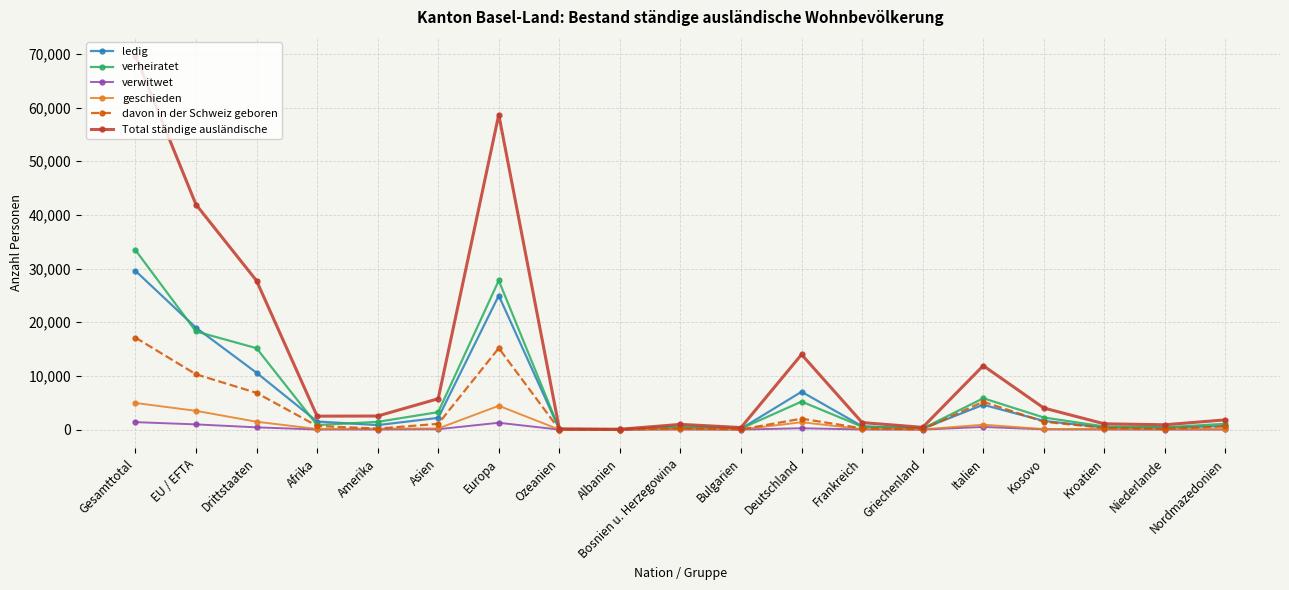

Between Drittstaaten and Afrika, which series saw the biggest shift?

Total ständige ausländische